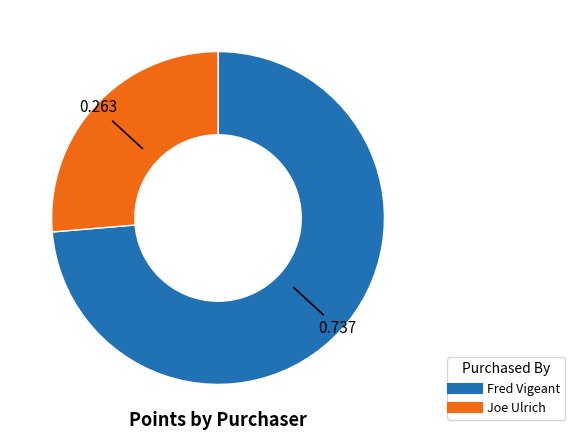

How many slices are in this pie chart?

2